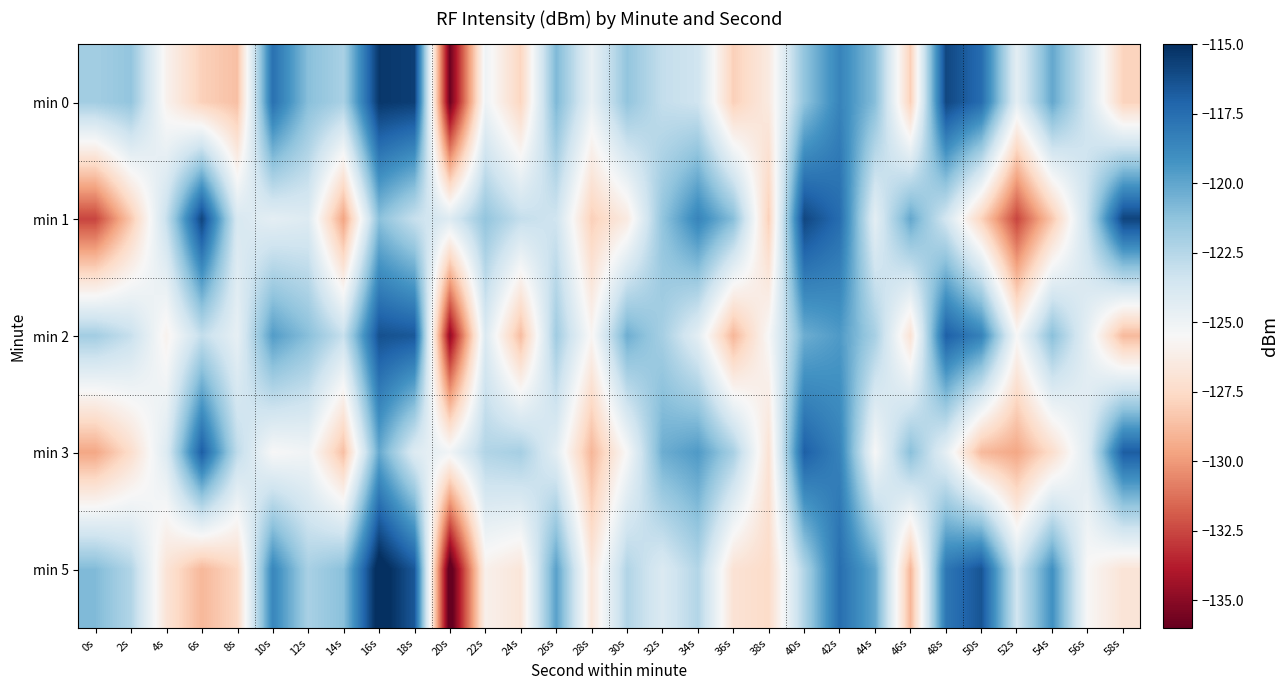

Reading left to right, extract all data points from this chart.

min 0: 0s=-121.9	2s=-121.4	4s=-125.9	6s=-128.0	8s=-128.6	10s=-117.6	12s=-121.1	14s=-122.1	16s=-115.3	18s=-115.6	20s=-135.8	22s=-125.0	24s=-127.8	26s=-120.8	28s=-124.7	30s=-121.4	32s=-123.0	34s=-123.4	36s=-128.0	38s=-126.5	40s=-121.3	42s=-118.5	44s=-121.0	46s=-128.0	48s=-115.9	50s=-117.4	52s=-124.5	54s=-120.1	56s=-123.6	58s=-127.9
min 1: 0s=-132.6	2s=-128.3	4s=-123.1	6s=-115.8	8s=-123.8	10s=-124.5	12s=-124.1	14s=-129.7	16s=-121.1	18s=-123.1	20s=-124.1	22s=-121.4	24s=-123.0	26s=-123.4	28s=-128.0	30s=-126.5	32s=-121.3	34s=-118.5	36s=-121.0	38s=-128.0	40s=-115.9	42s=-117.4	44s=-124.5	46s=-120.1	48s=-123.6	50s=-127.9	52s=-132.6	54s=-128.3	56s=-123.1	58s=-115.8
min 2: 0s=-121.9	2s=-123.1	4s=-125.9	6s=-123.0	8s=-124.6	10s=-119.6	12s=-121.1	14s=-123.1	16s=-116.3	18s=-116.6	20s=-134.8	22s=-124.0	24s=-128.8	26s=-121.8	28s=-125.7	30s=-120.4	32s=-122.0	34s=-124.4	36s=-129.0	38s=-125.5	40s=-120.3	42s=-119.5	44s=-122.0	46s=-127.0	48s=-116.9	50s=-118.4	52s=-125.5	54s=-121.1	56s=-124.6	58s=-128.9
min 3: 0s=-129.6	2s=-127.3	4s=-124.1	6s=-116.8	8s=-122.8	10s=-125.5	12s=-125.1	14s=-128.7	16s=-120.1	18s=-124.1	20s=-125.1	22s=-122.4	24s=-122.0	26s=-124.4	28s=-129.0	30s=-125.5	32s=-120.3	34s=-119.5	36s=-122.0	38s=-127.0	40s=-116.9	42s=-118.4	44s=-125.5	46s=-121.1	48s=-124.6	50s=-128.9	52s=-129.6	54s=-127.3	56s=-124.1	58s=-116.8
min 5: 0s=-120.9	2s=-122.4	4s=-126.9	6s=-129.0	8s=-127.6	10s=-118.6	12s=-122.1	14s=-121.1	16s=-114.3	18s=-116.6	20s=-136.8	22s=-126.0	24s=-126.8	26s=-119.8	28s=-126.7	30s=-122.4	32s=-124.0	34s=-122.4	36s=-127.0	38s=-127.5	40s=-122.3	42s=-117.5	44s=-120.0	46s=-129.0	48s=-117.9	50s=-116.4	52s=-123.5	54s=-119.1	56s=-125.6	58s=-126.9